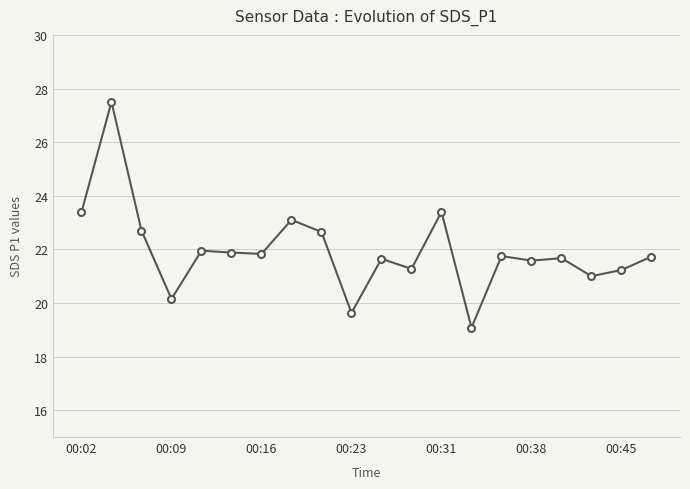

What is the difference between the second highest and minimum values?

4.3